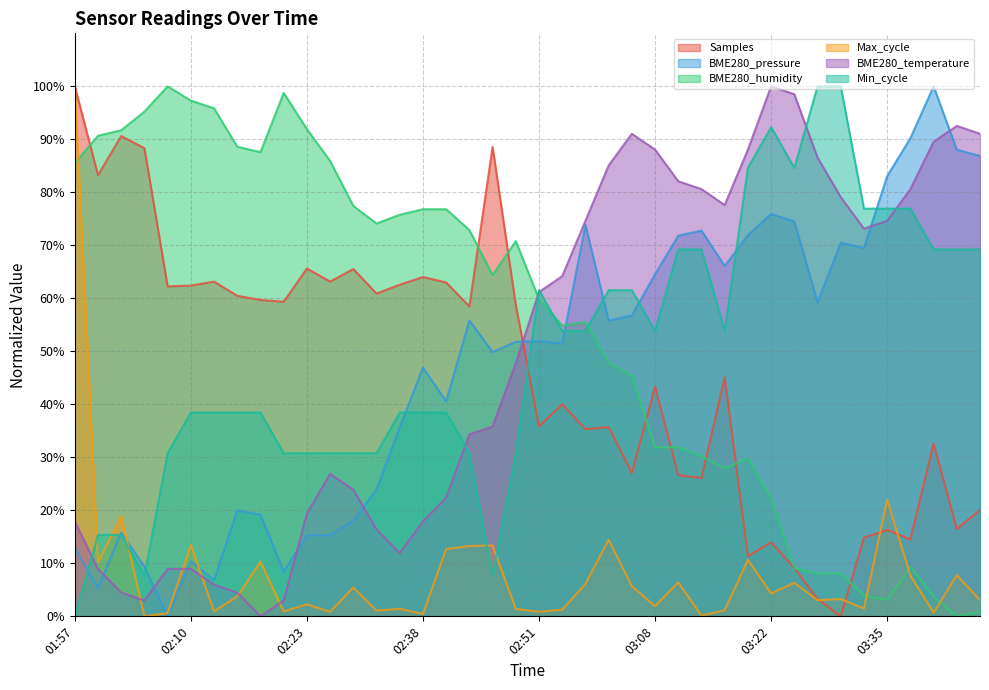

Reading left to right, list all the values displayed in this chart.

Samples: 1.0	0.8	0.9	0.9	0.6	0.6	0.6	0.6	0.6	0.6	0.7	0.6	0.7	0.6	0.6	0.6	0.6	0.6	0.9	0.6	0.4	0.4	0.4	0.4	0.3	0.4	0.3	0.3	0.5	0.1	0.1	0.1	0.0	0.0	0.1	0.2	0.1	0.3	0.2	0.2
BME280_pressure: 0.1	0.1	0.2	0.1	0.0	0.1	0.1	0.2	0.2	0.1	0.2	0.2	0.2	0.2	0.4	0.5	0.4	0.6	0.5	0.5	0.5	0.5	0.7	0.6	0.6	0.6	0.7	0.7	0.7	0.7	0.8	0.7	0.6	0.7	0.7	0.8	0.9	1.0	0.9	0.9
BME280_humidity: 0.9	0.9	0.9	1.0	1.0	1.0	1.0	0.9	0.9	1.0	0.9	0.9	0.8	0.7	0.8	0.8	0.8	0.7	0.6	0.7	0.6	0.5	0.6	0.5	0.5	0.3	0.3	0.3	0.3	0.3	0.2	0.1	0.1	0.1	0.0	0.0	0.1	0.0	0.0	0.0
Max_cycle: 1.0	0.1	0.2	0.0	0.0	0.1	0.0	0.0	0.1	0.0	0.0	0.0	0.1	0.0	0.0	0.0	0.1	0.1	0.1	0.0	0.0	0.0	0.1	0.1	0.1	0.0	0.1	0.0	0.0	0.1	0.0	0.1	0.0	0.0	0.0	0.2	0.1	0.0	0.1	0.0
BME280_temperature: 0.2	0.1	0.0	0.0	0.1	0.1	0.1	0.0	0.0	0.0	0.2	0.3	0.2	0.2	0.1	0.2	0.2	0.3	0.4	0.5	0.6	0.6	0.7	0.9	0.9	0.9	0.8	0.8	0.8	0.9	1.0	1.0	0.9	0.8	0.7	0.7	0.8	0.9	0.9	0.9
Min_cycle: 0.0	0.2	0.2	0.1	0.3	0.4	0.4	0.4	0.4	0.3	0.3	0.3	0.3	0.3	0.4	0.4	0.4	0.3	0.1	0.3	0.6	0.5	0.5	0.6	0.6	0.5	0.7	0.7	0.5	0.8	0.9	0.8	1.0	1.0	0.8	0.8	0.8	0.7	0.7	0.7